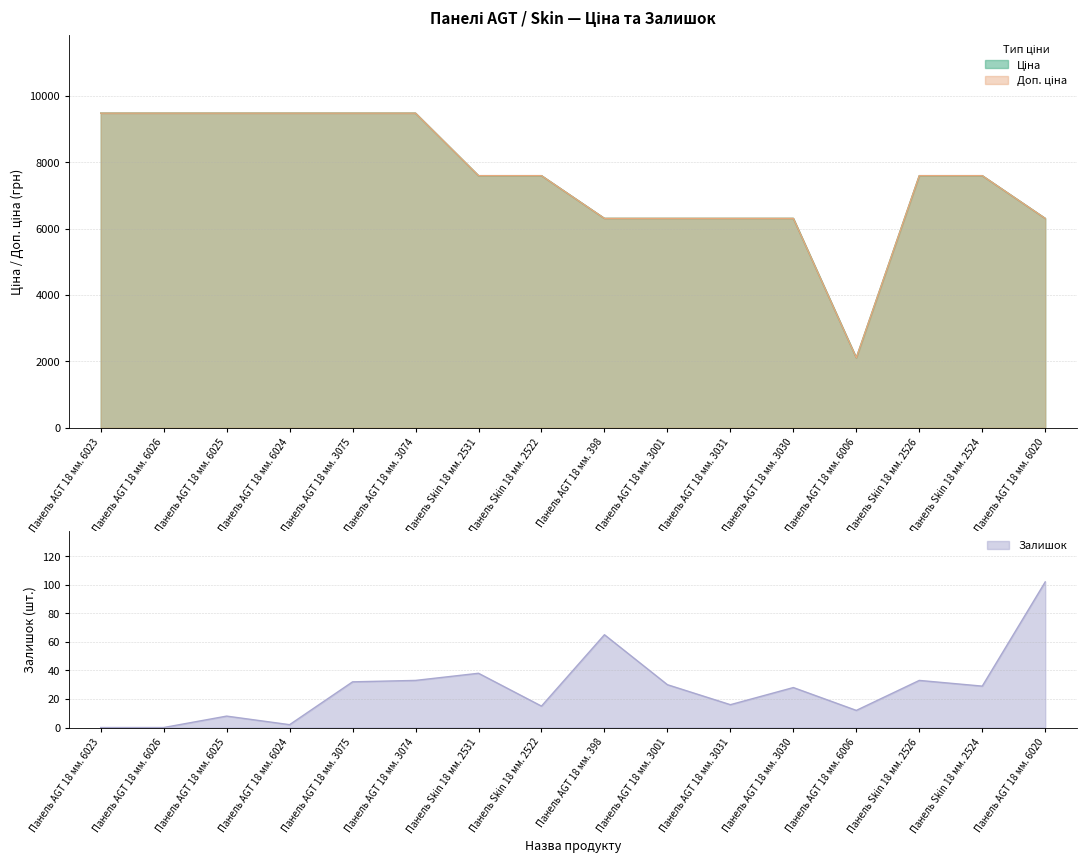

Which series changed the most between Панель AGT 18 мм. 6023 and Панель AGT 18 мм. 3074?

Залишок